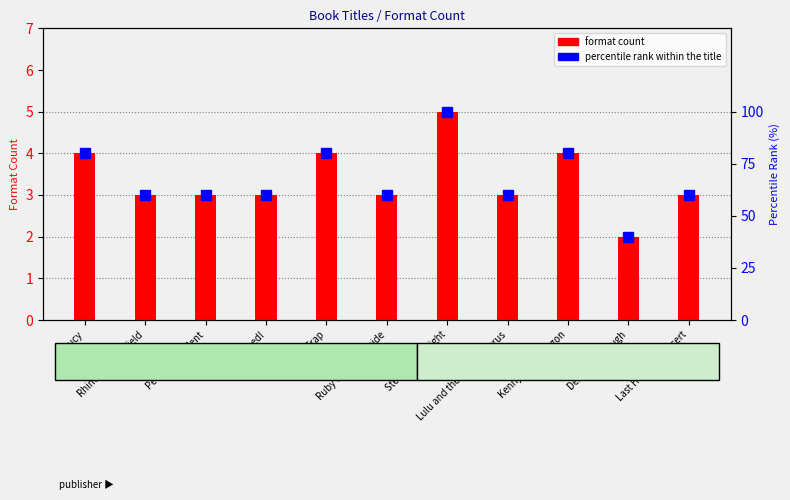

Reading left to right, what are all the values shown in this chart?

format count: 4	3	3	3	4	3	5	3	4	2	3
percentile rank within the title: 80	60	60	60	80	60	100	60	80	40	60